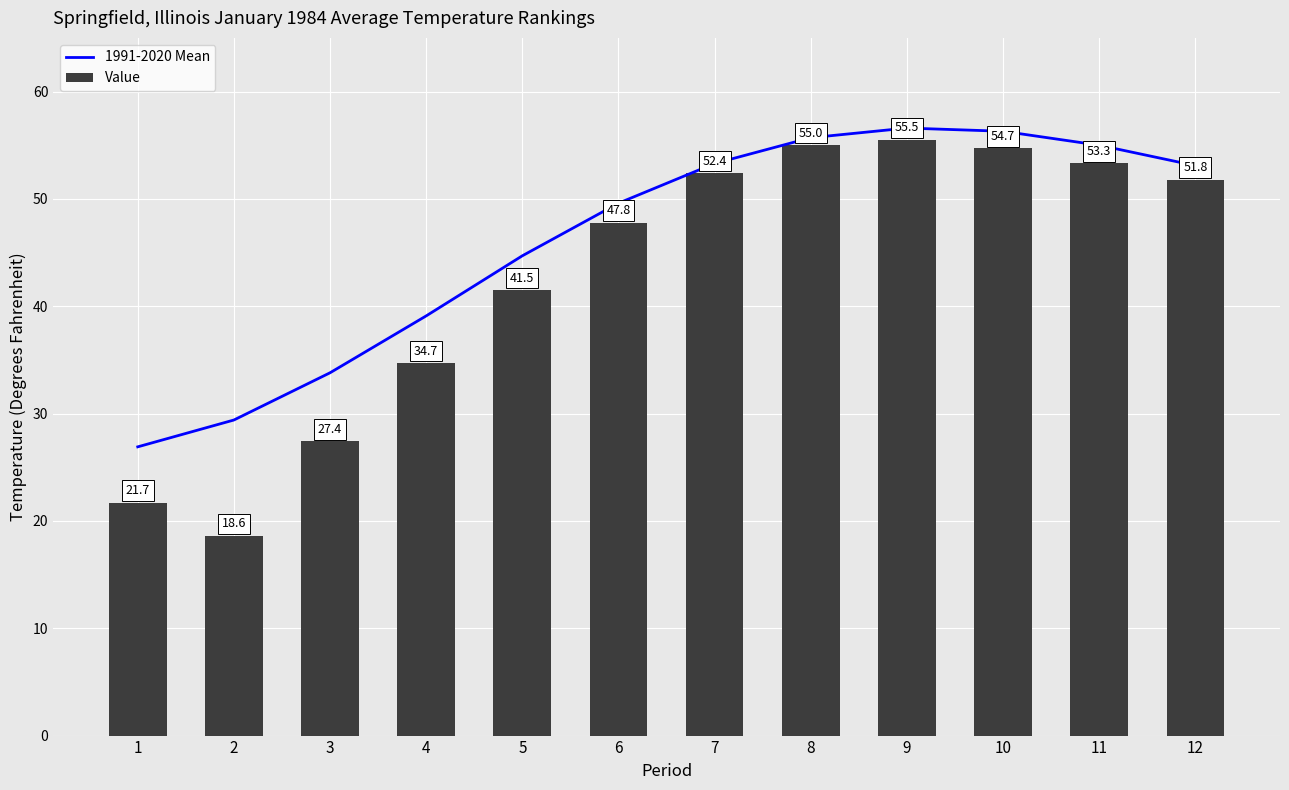

How many data points in Value are less than 51?

6